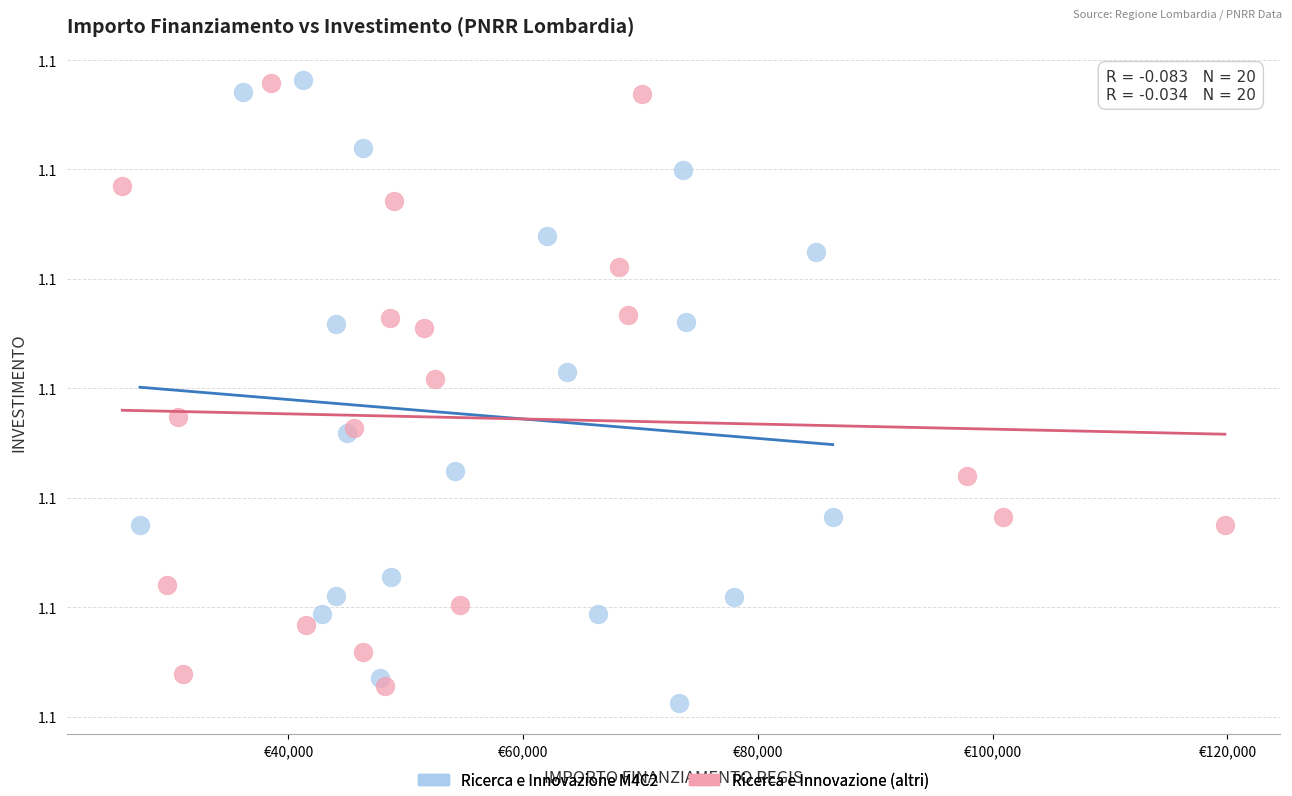

Which series contains the lowest Y value?

Ricerca e Innovazione M4C2